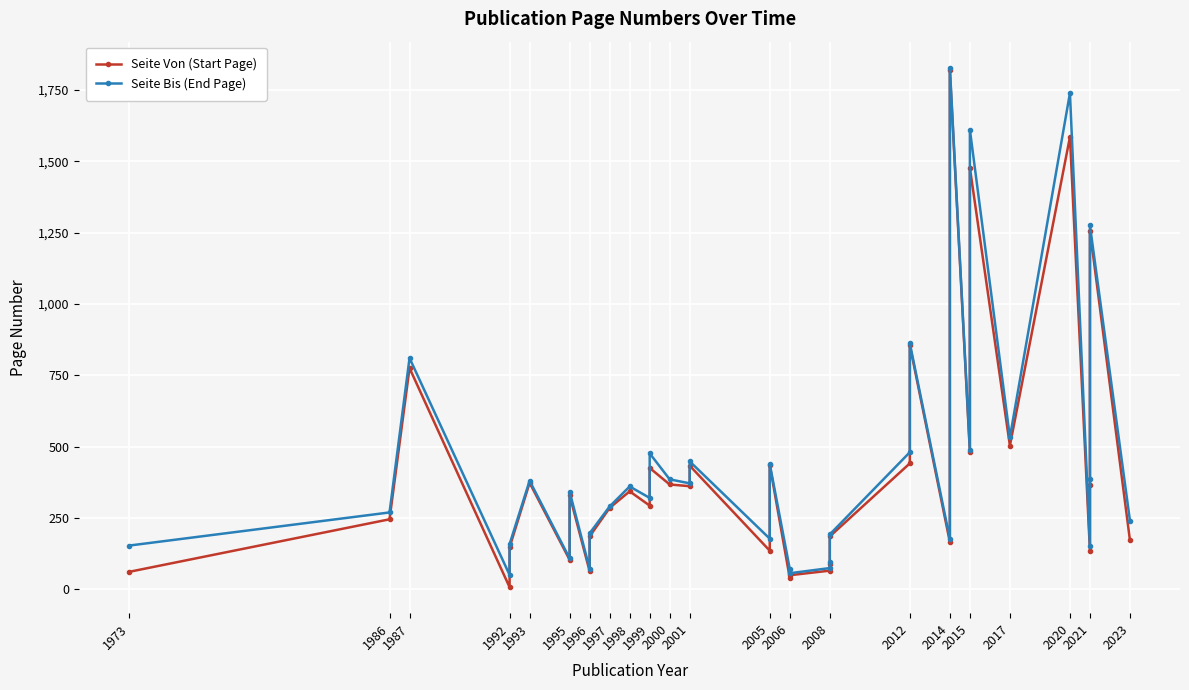

Rank the series by their average value, from highest to lowest.

Seite Bis (End Page), Seite Von (Start Page)